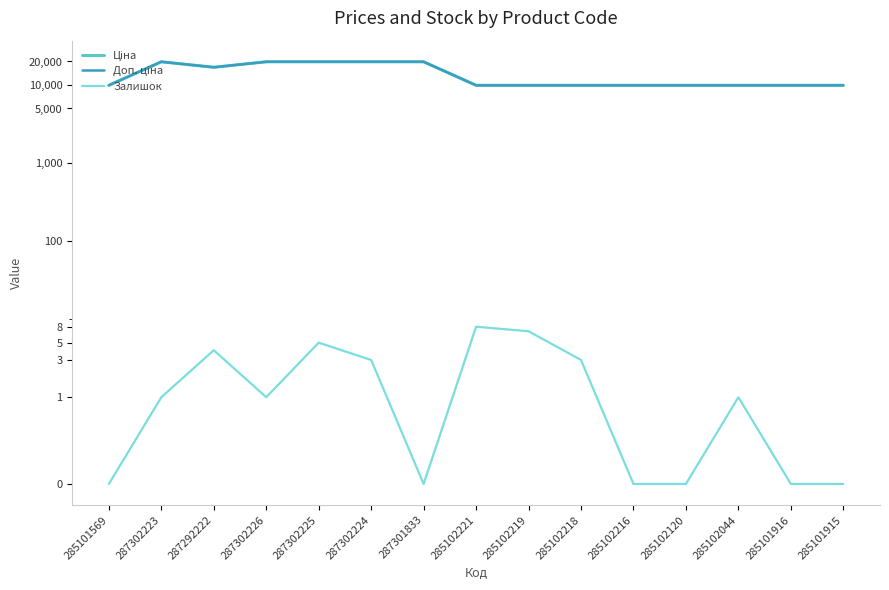

At which category does Доп. ціна reach its first local valley?

287292222